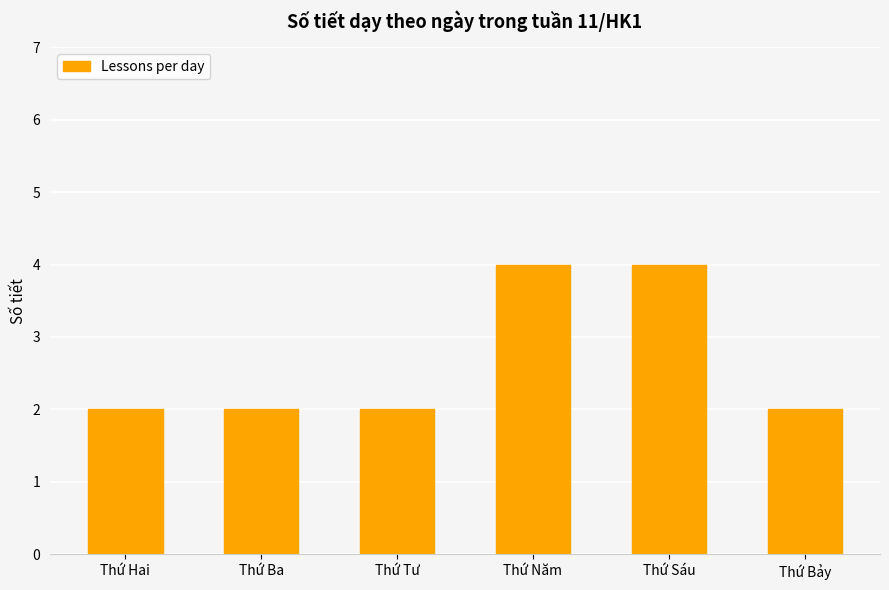

How many data points does each series have?

6